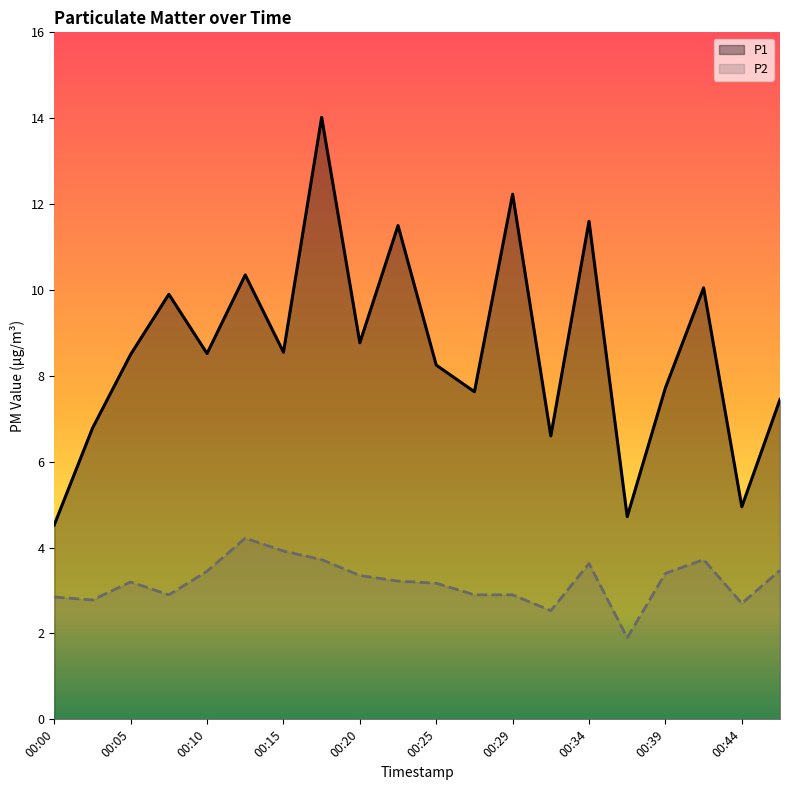

Reading left to right, list all the values displayed in this chart.

P1: 4.5	6.8	8.5	9.9	8.5	10.3	8.6	14.0	8.8	11.5	8.2	7.6	12.2	6.6	11.6	4.7	7.7	10.1	5.0	7.5
P2: 2.9	2.8	3.2	2.9	3.5	4.2	3.9	3.7	3.4	3.2	3.2	2.9	2.9	2.5	3.6	1.9	3.4	3.7	2.7	3.5